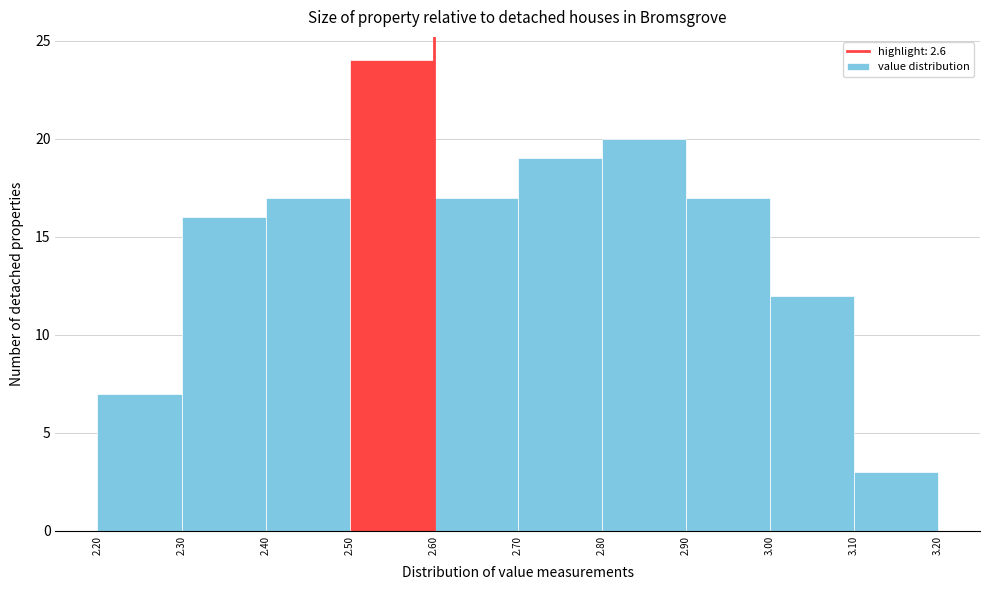

Reading left to right, list every bar in this chart as the range it spans on the x-axis followed by its height. The values are not printed on the chart, so give them approximately, as read against the axis.

2.20 to 2.30: 7
2.30 to 2.40: 16
2.40 to 2.50: 17
2.50 to 2.60: 24
2.60 to 2.70: 17
2.70 to 2.80: 19
2.80 to 2.90: 20
2.90 to 3.00: 17
3.00 to 3.10: 12
3.10 to 3.20: 3